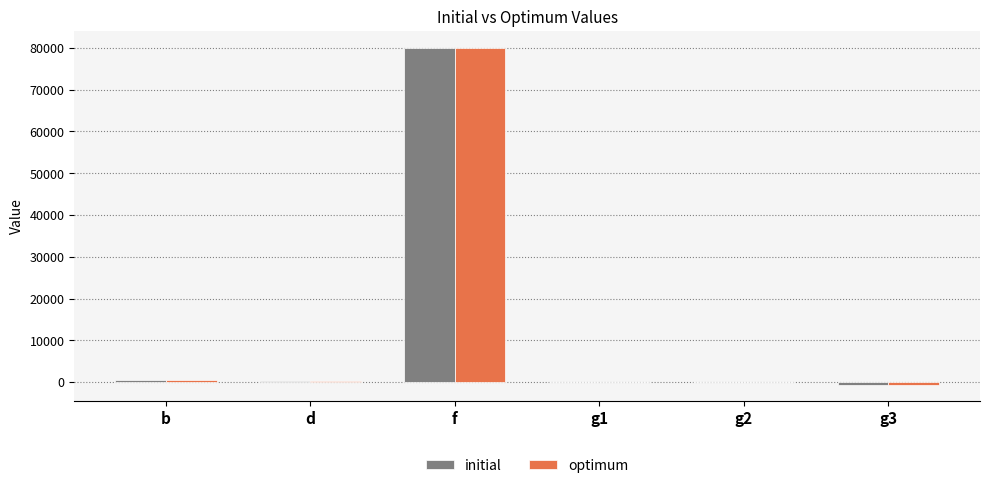

What is the sum of all initial values?

80005.8